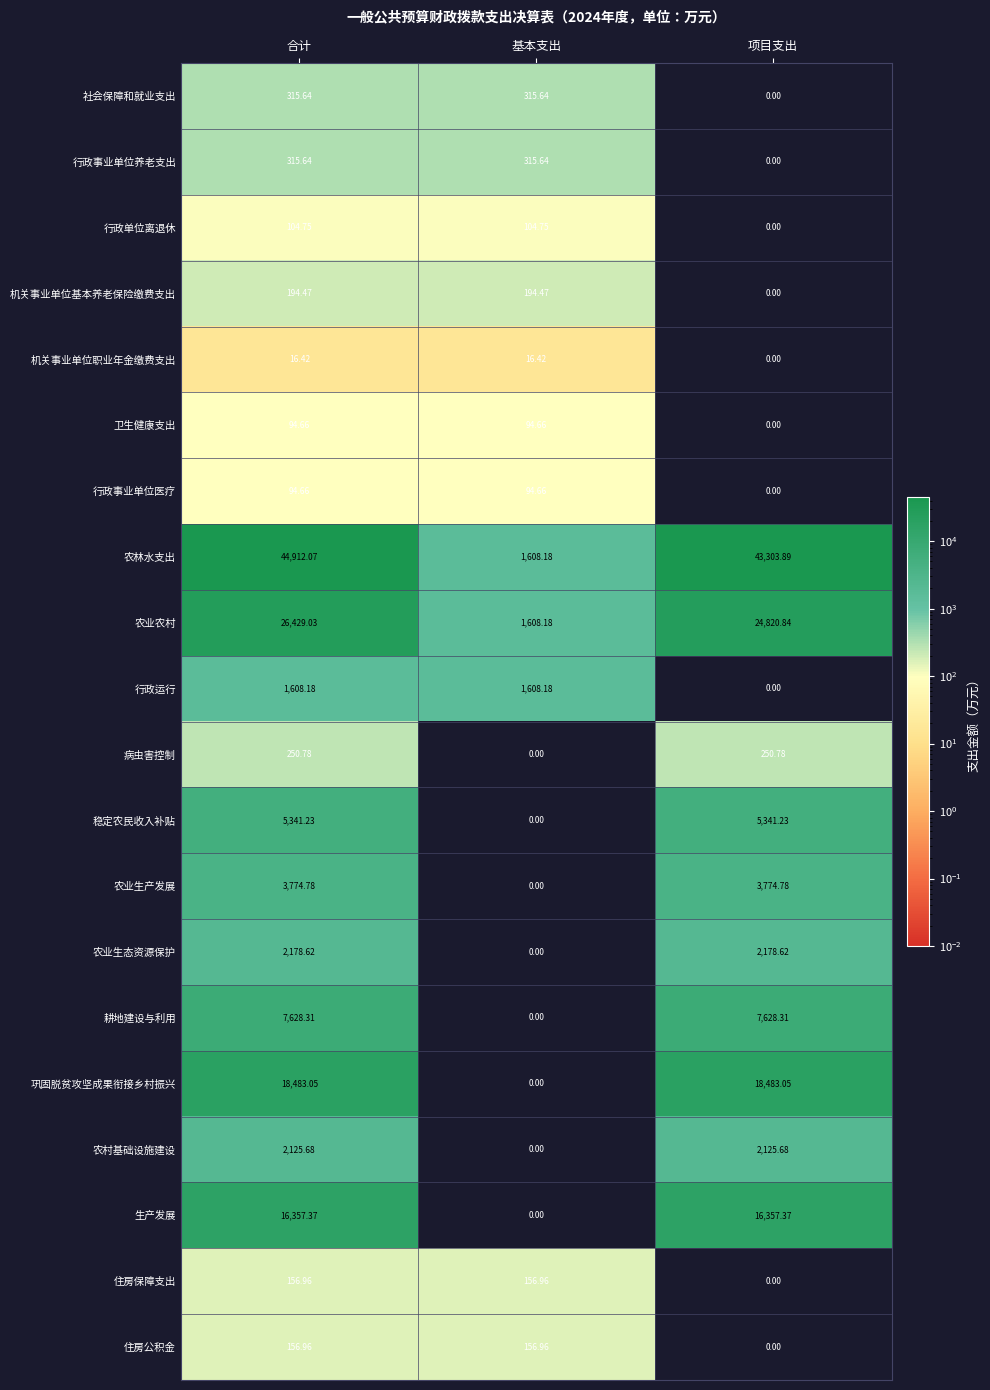

Where does the 农村基础设施建设 series first go above 2125?

合计